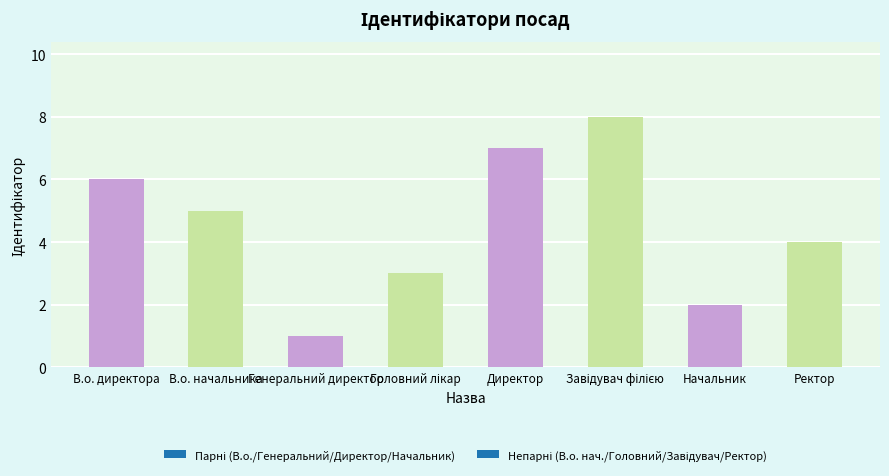

How many bars are there in total?

8